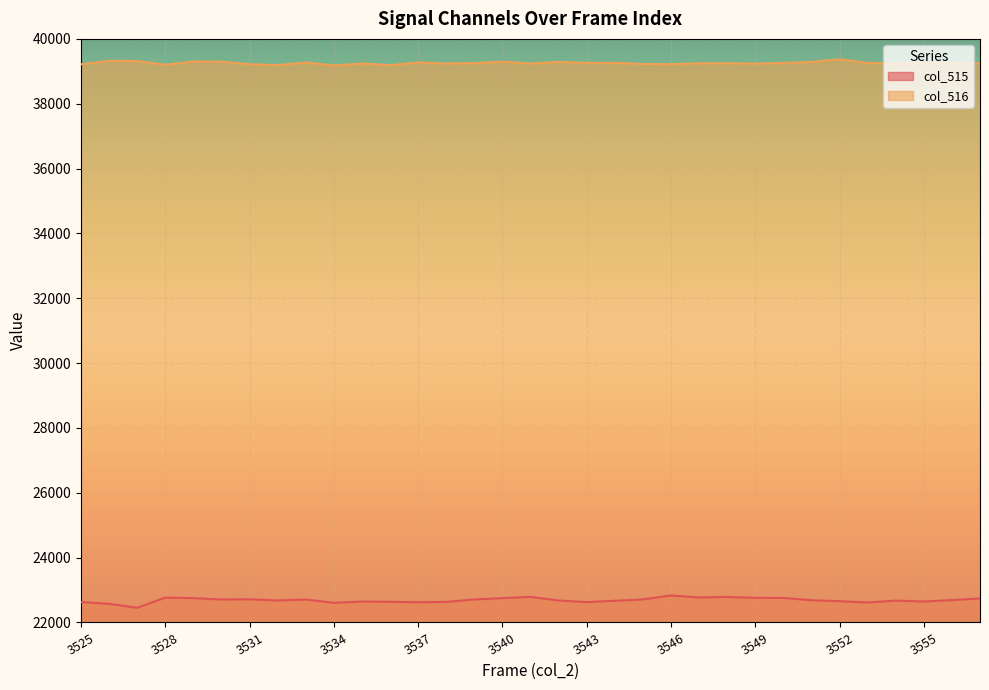

Reading left to right, list all the values displayed in this chart.

col_515: 22629	22575	22453	22767	22749	22708	22716	22678	22708	22606	22645	22637	22624	22633	22710	22749	22789	22677	22628	22669	22710	22833	22769	22787	22759	22756	22686	22656	22615	22675	22645	22691	22739
col_516: 39216	39325	39316	39204	39303	39299	39219	39191	39274	39179	39242	39189	39275	39241	39252	39296	39241	39288	39261	39259	39226	39219	39247	39249	39236	39259	39288	39371	39258	39243	39269	39255	39246